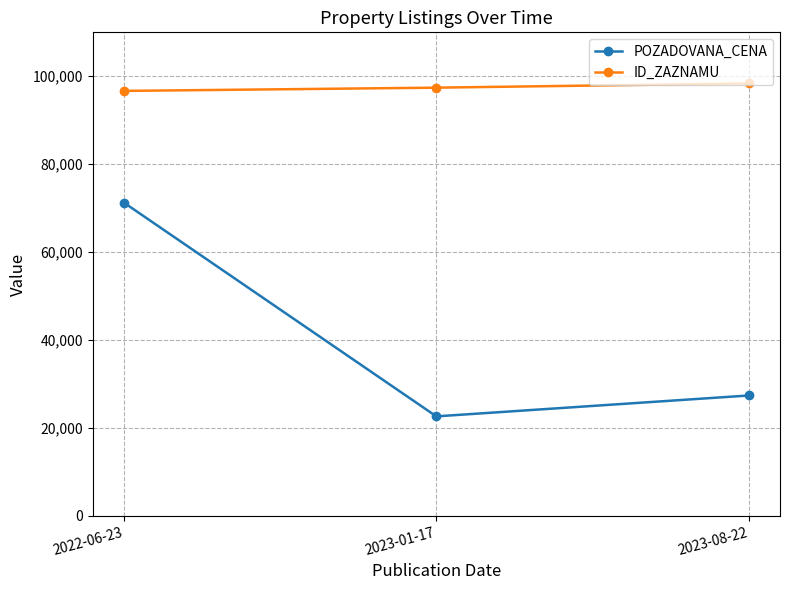

The value of ID_ZAZNAMU at 2023-08-22 is 60153. True or false?

False